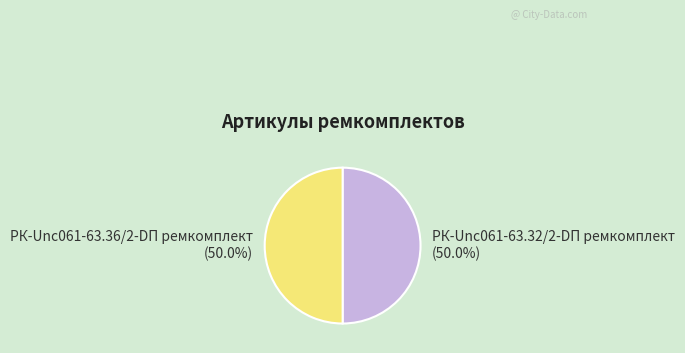

Approximately how many times larger is the value at РК-Unc061-63.32/2-DП ремкомплект compared to РК-Unc061-63.36/2-DП ремкомплект?

1.0